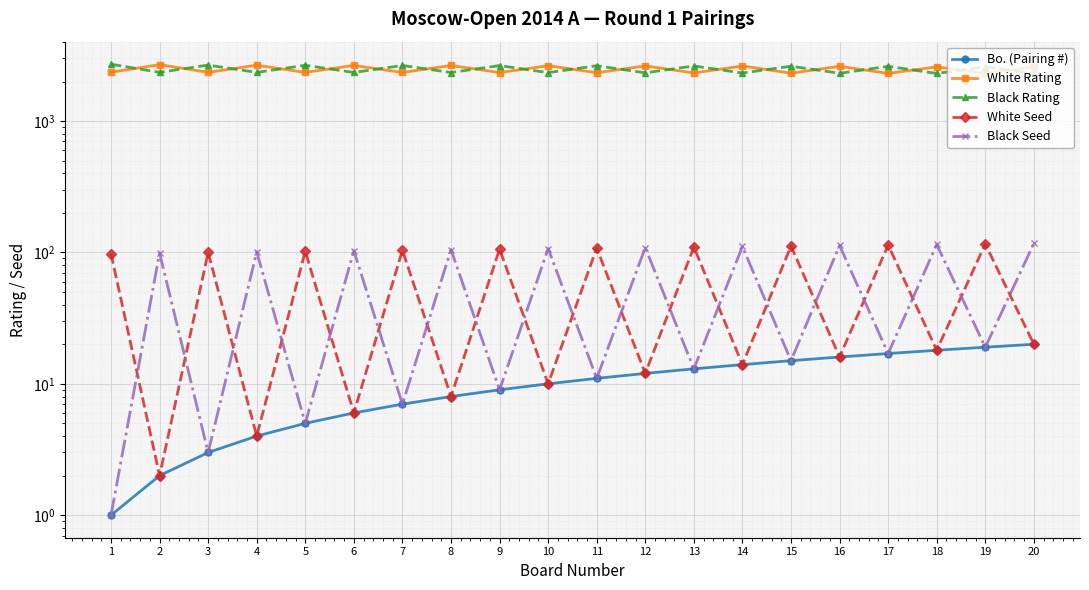

Reading left to right, list all the values displayed in this chart.

Bo. (Pairing #): 1	2	3	4	5	6	7	8	9	10	11	12	13	14	15	16	17	18	19	20
White Rating: 2353	2690	2349	2663	2347	2653	2344	2651	2340	2642	2333	2630	2325	2627	2314	2613	2307	2586	2305	2581
Black Rating: 2710	2349	2669	2348	2658	2345	2651	2343	2646	2339	2638	2331	2628	2323	2617	2312	2611	2306	2584	2305
White Seed: 98	2	100	4	102	6	104	8	106	10	108	12	110	14	112	16	114	18	116	20
Black Seed: 1	99	3	101	5	103	7	105	9	107	11	109	13	111	15	113	17	115	19	117